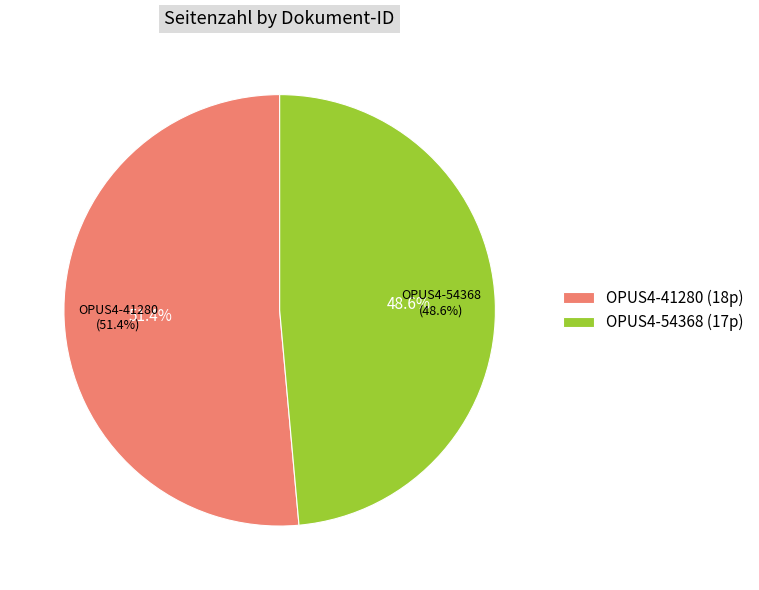

To the nearest percent, what is the average slice percentage?

50%